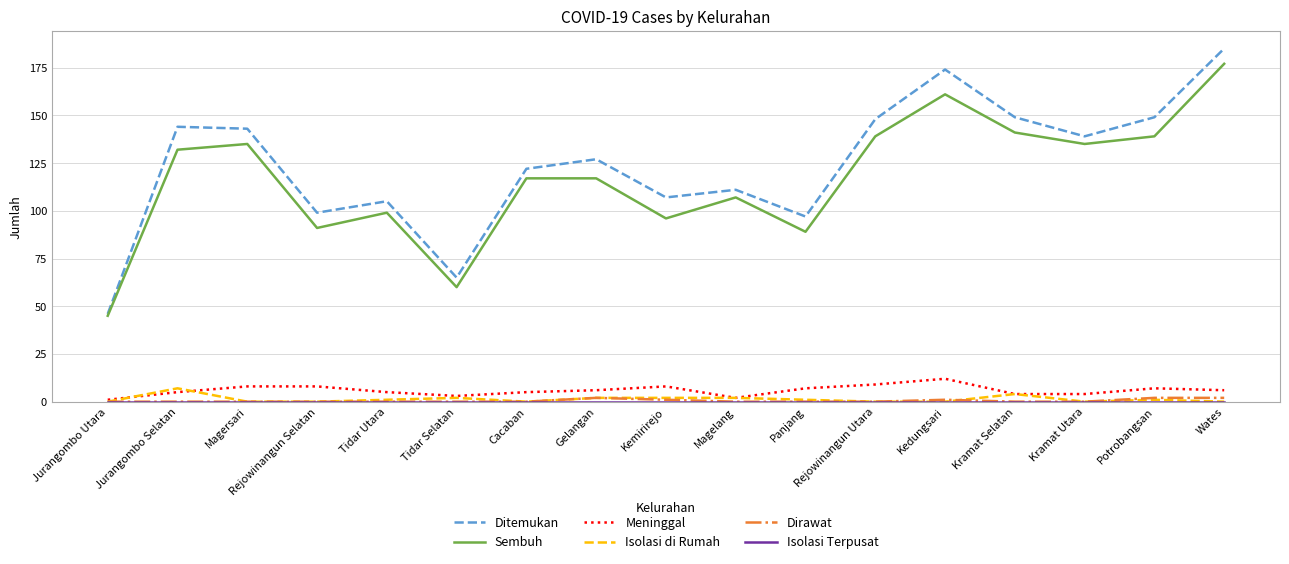

What is the maximum value shown in the chart?

185